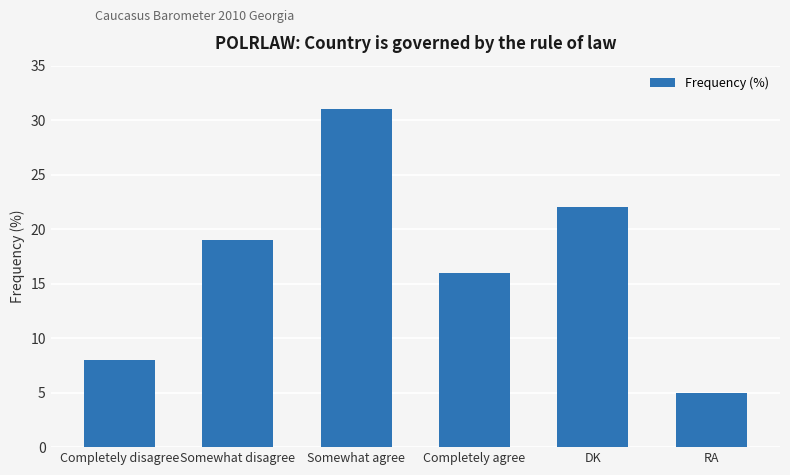

Does the chart contain stacked bars?

No